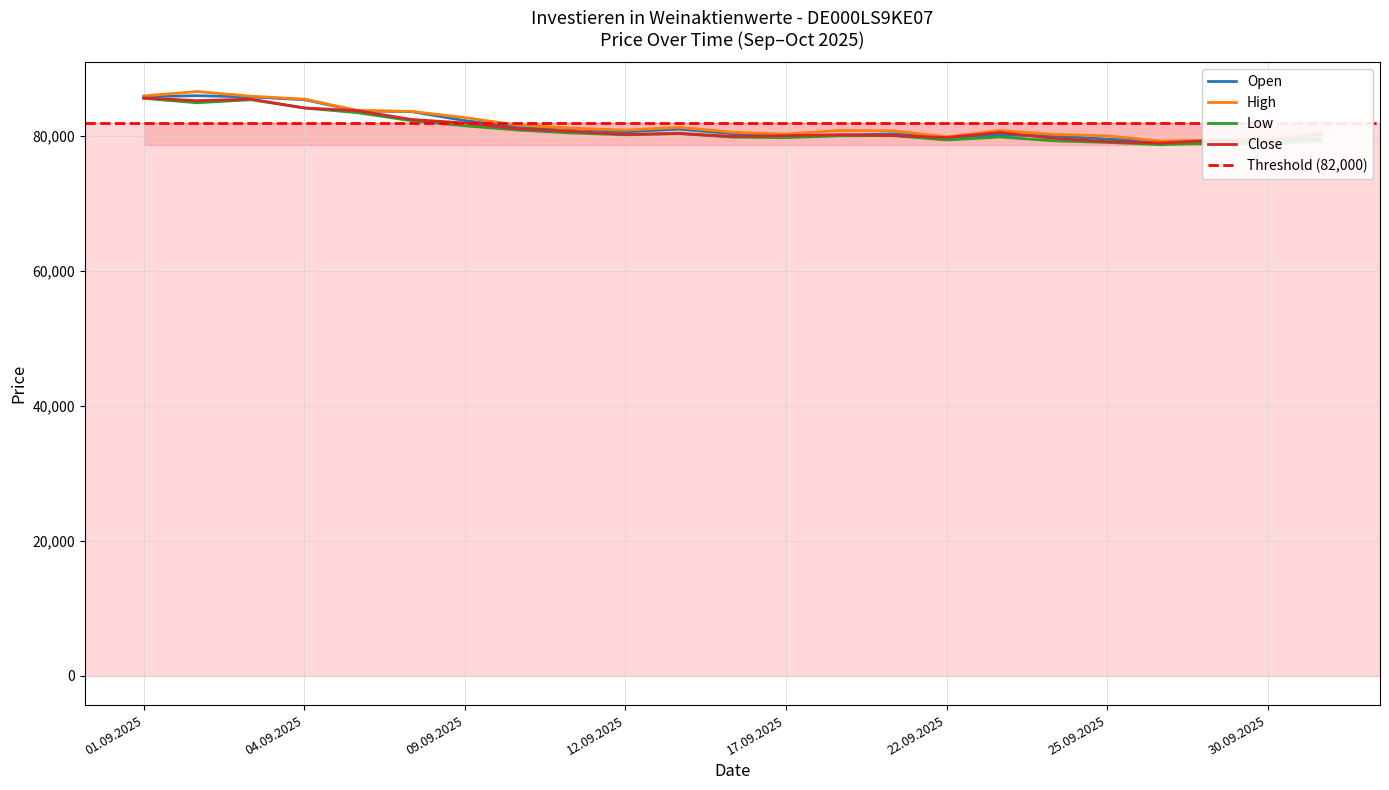

What is the label of the 15th point from the left?

19.09.2025